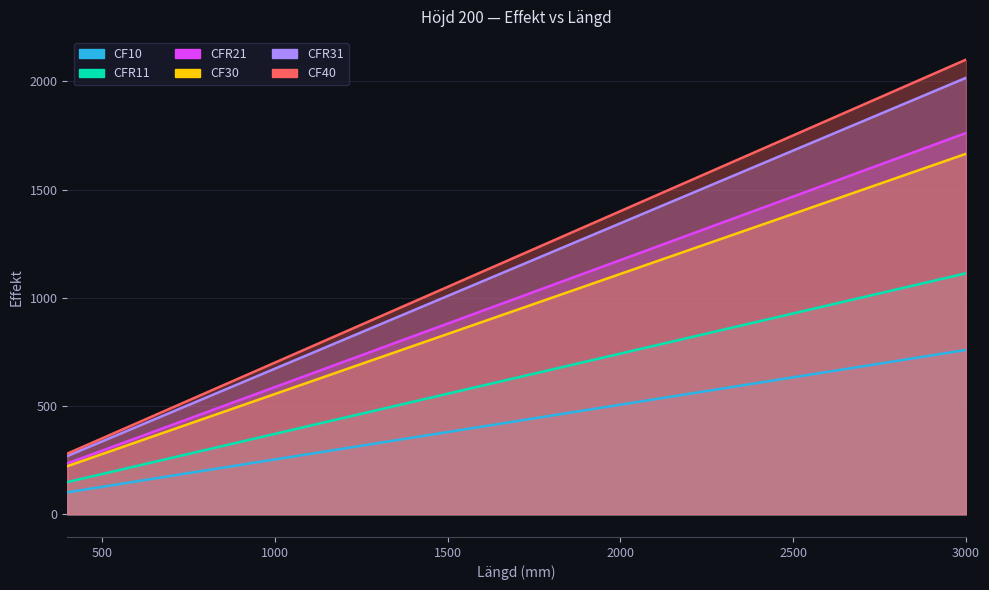

At how many categories does at least one series exceed 1950?

1